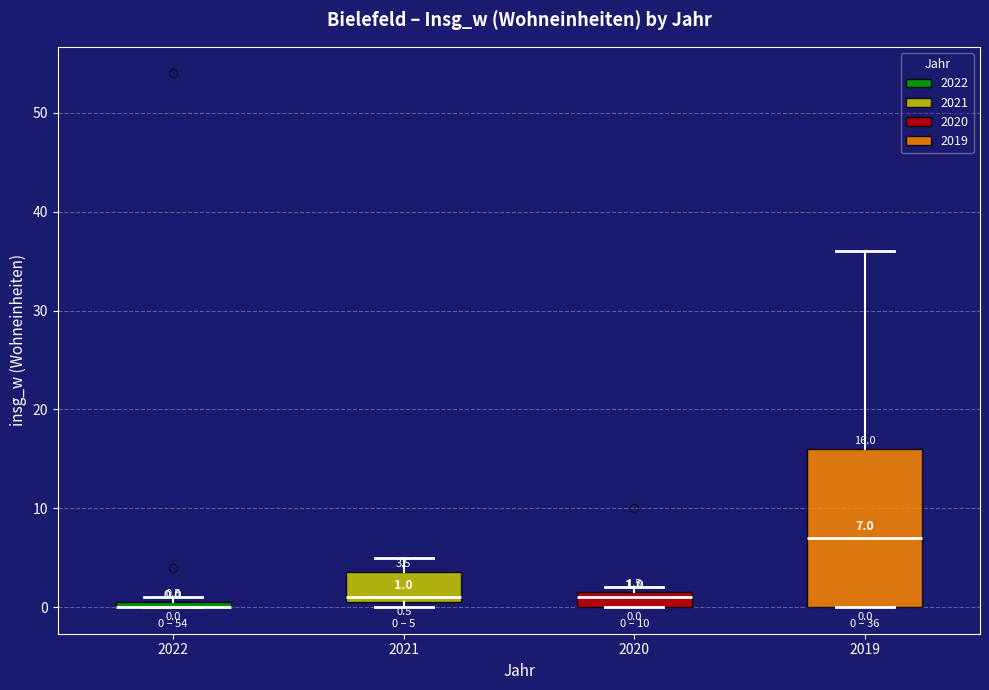

Which box is the tallest, from its lower edge to its upper edge?

2019